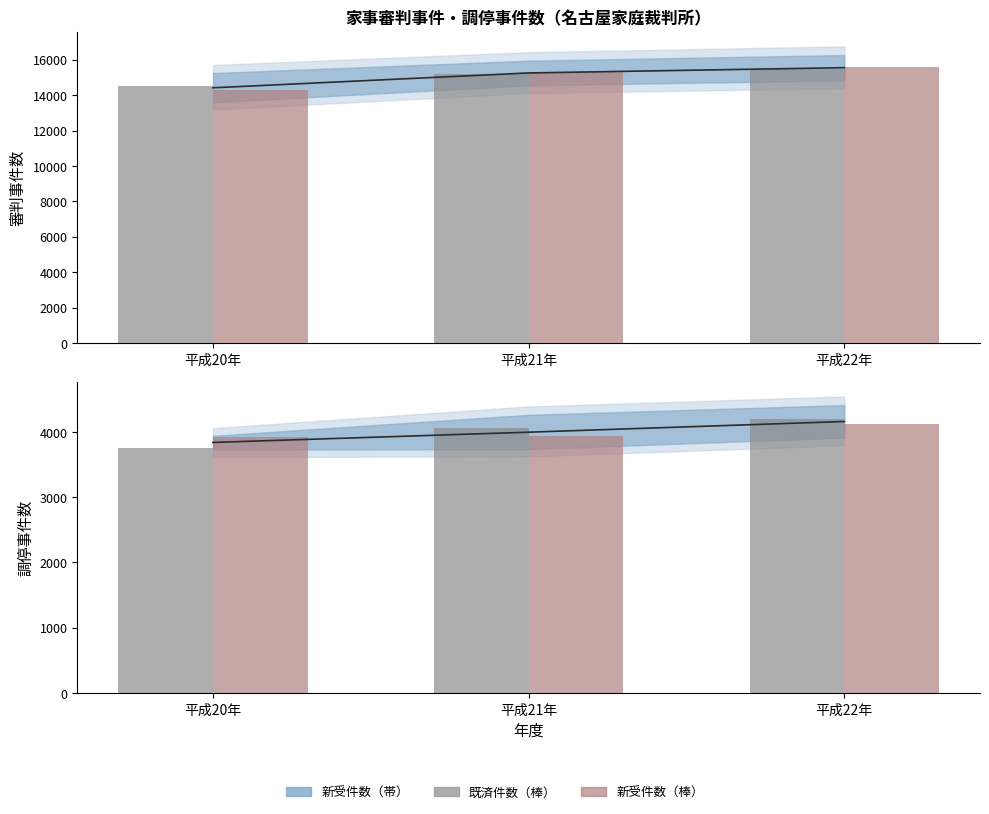

Which category has the lowest value in the 審判_新受件数 series?

平成20年